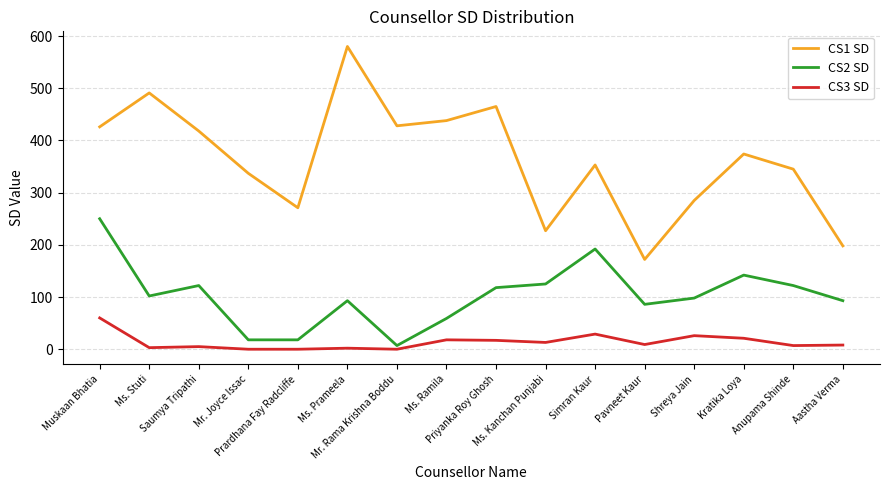

True or false: CS3 SD and CS1 SD intersect in this chart.

False